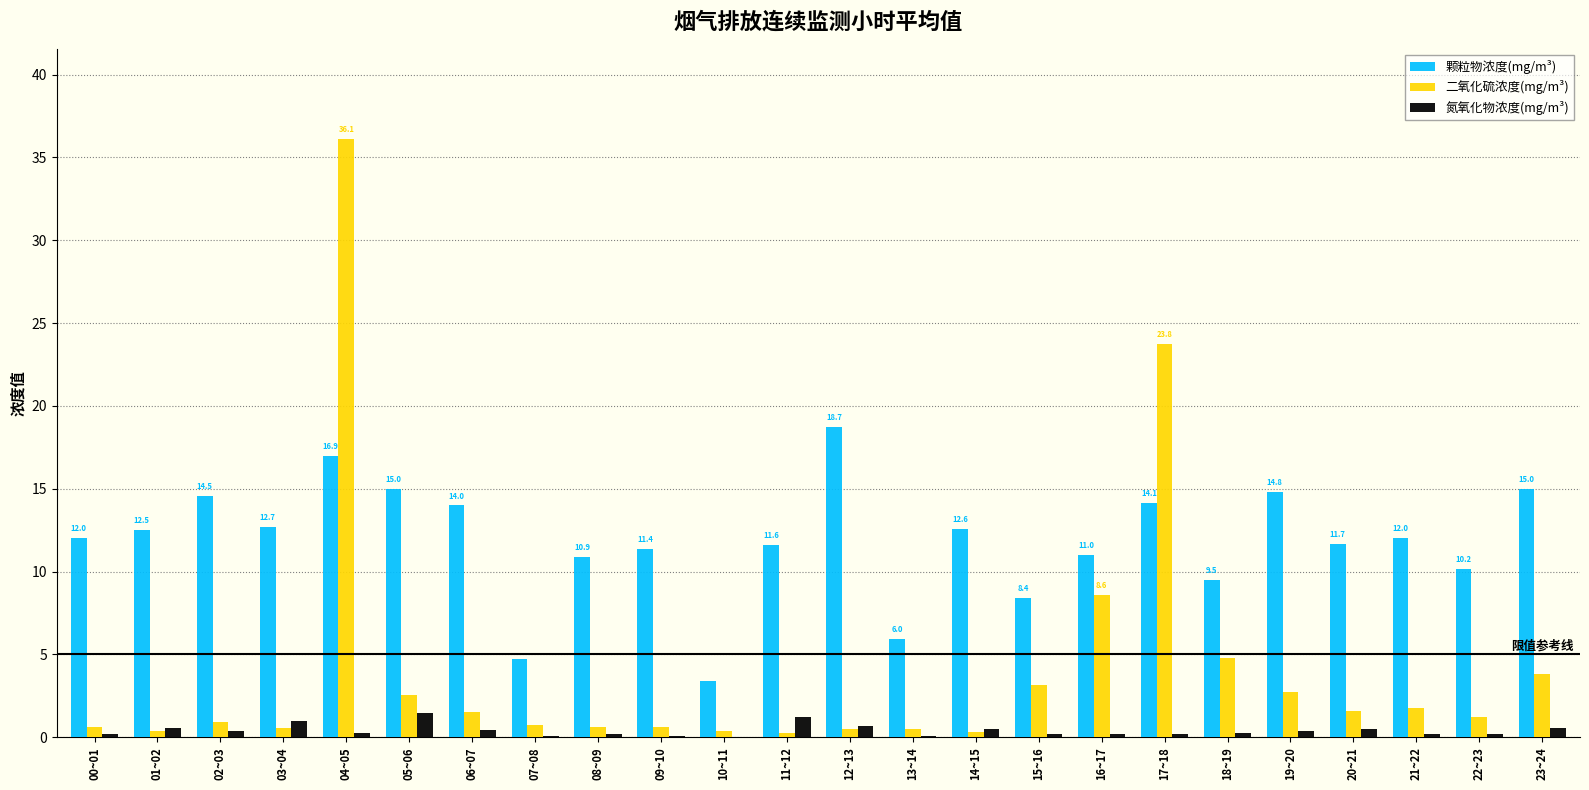

How many groups of bars are there?

24